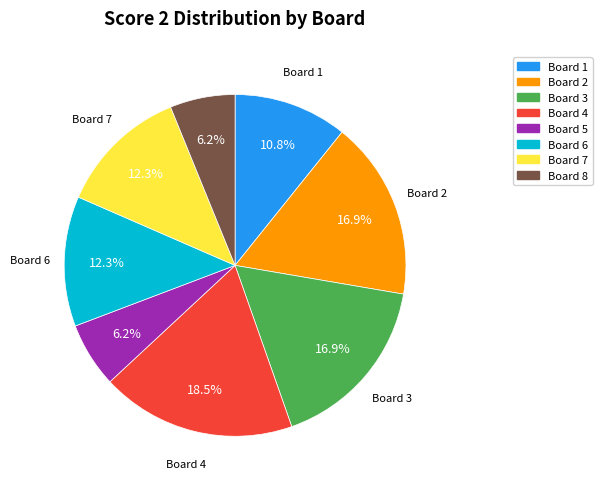

Is there any slice that represents more than half of the pie?

No